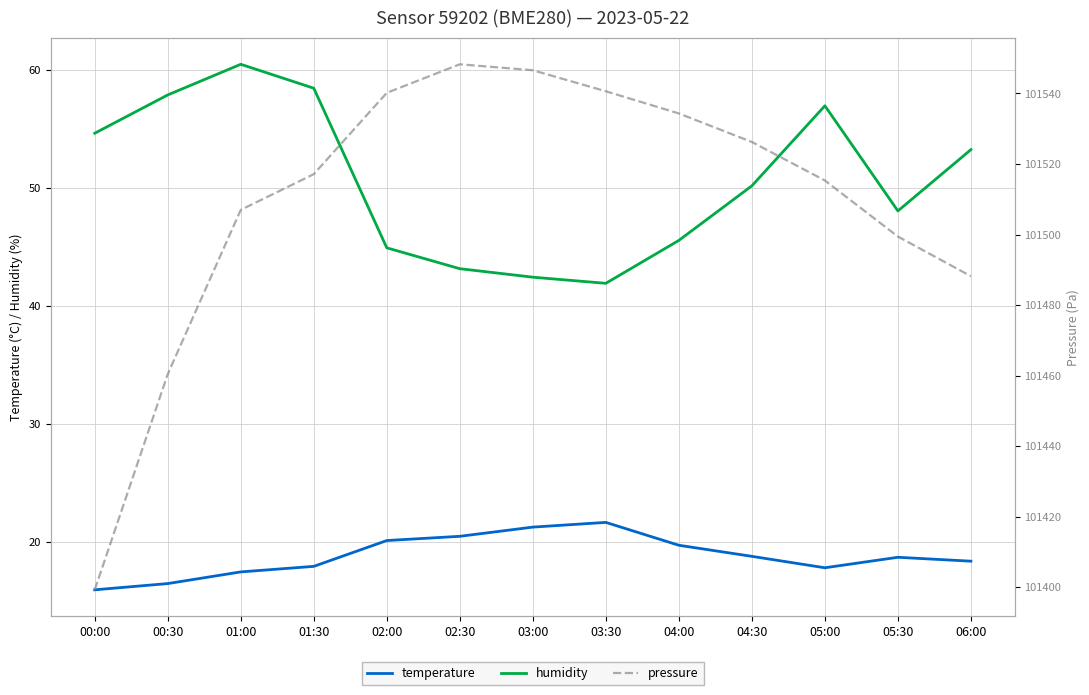

Read the humidity value at 03:30.

41.9